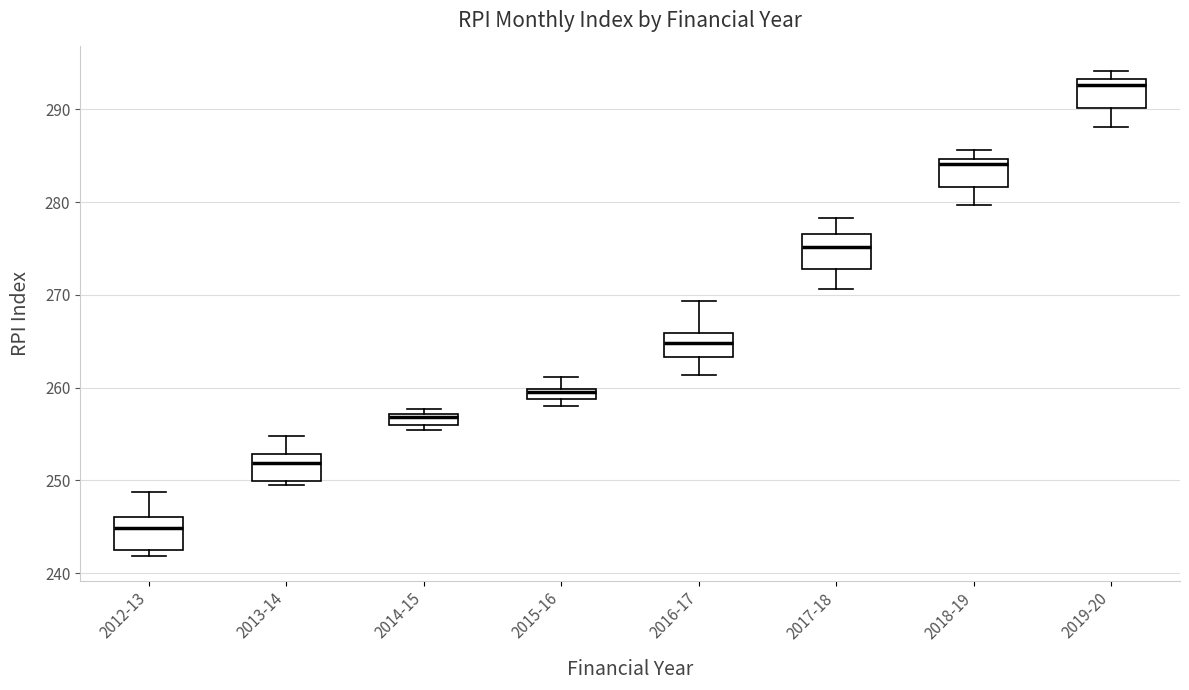

Where is the upper edge of the box for 2019-20 on the y-axis? The values are not printed on the chart, so give them approximately, as read against the axis.

293